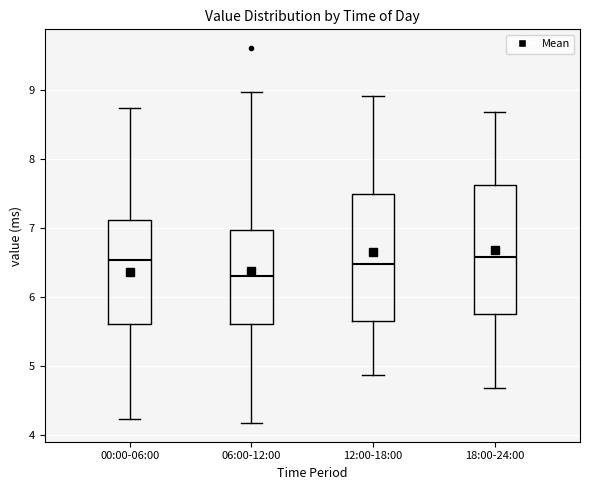

Reading left to right, read every box against the y-axis: the position of its median line, the range the box covers, and the ends of its whiskers. The values are not printed on the chart, so give them approximately, as read against the axis.

00:00-06:00: median 6.5, box 5.6 to 7.1, whiskers 4.2 to 8.7
06:00-12:00: median 6.3, box 5.6 to 7.0, whiskers 4.2 to 9.0
12:00-18:00: median 6.5, box 5.7 to 7.5, whiskers 4.9 to 8.9
18:00-24:00: median 6.6, box 5.8 to 7.6, whiskers 4.7 to 8.7